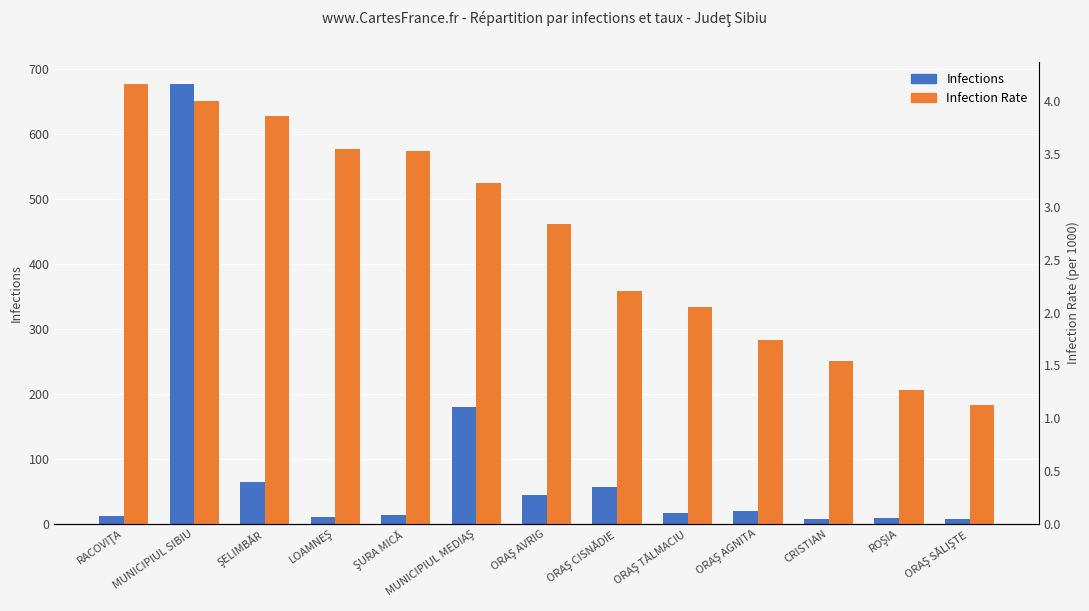

Reading right to left, extract all data points from this chart.

Infections: 7.0	8.0	7.0	20.0	17.0	57.0	44.0	180.0	13.0	10.0	64.0	677.0	12.0
Infection Rate: 1.1	1.3	1.5	1.7	2.0	2.2	2.8	3.2	3.5	3.5	3.9	4.0	4.2